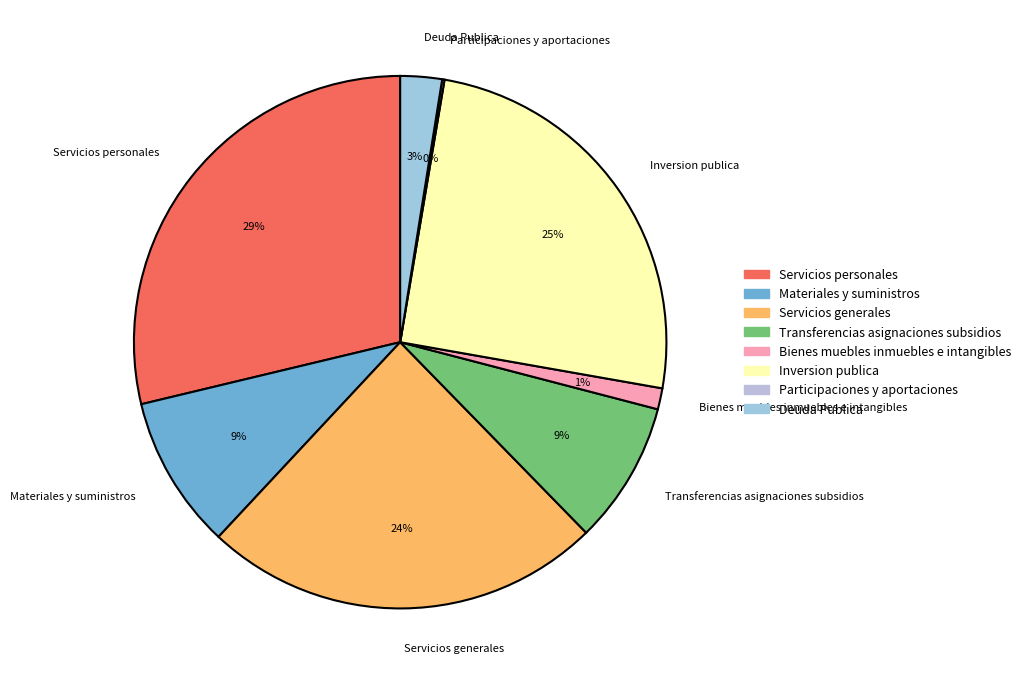

What percentage is the Materiales y suministros slice, to the nearest percent?

9%